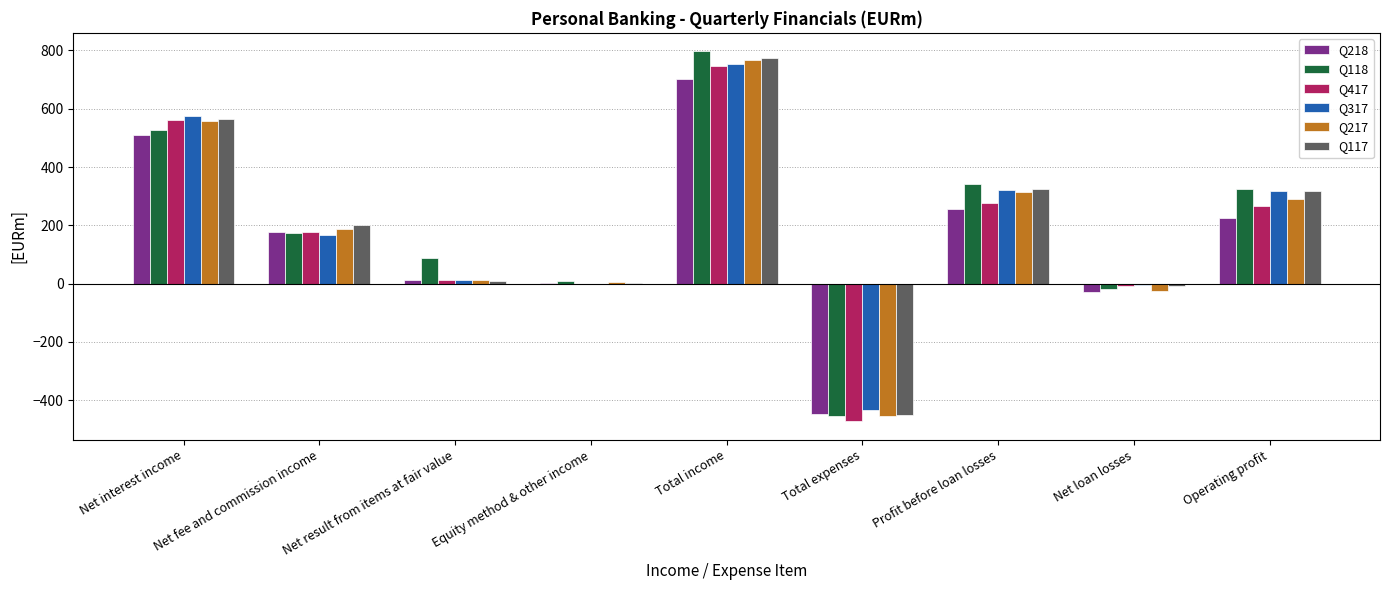

True or false: Q218 has a value of 273 at Net fee and commission income.

False